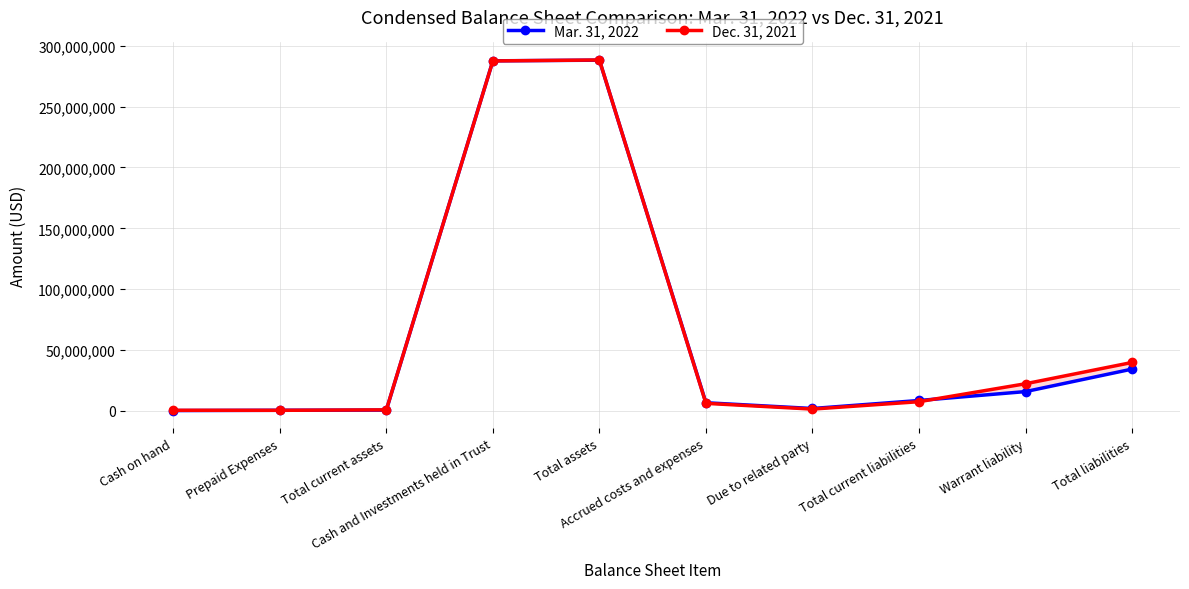

What is the label of the 7th point from the left?

Due to related party